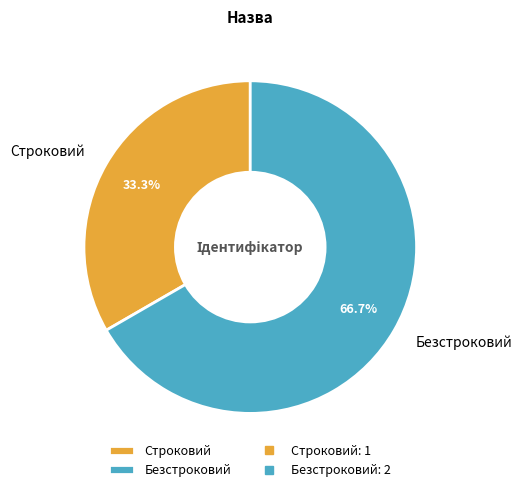

To the nearest percent, what is the average slice percentage?

50%